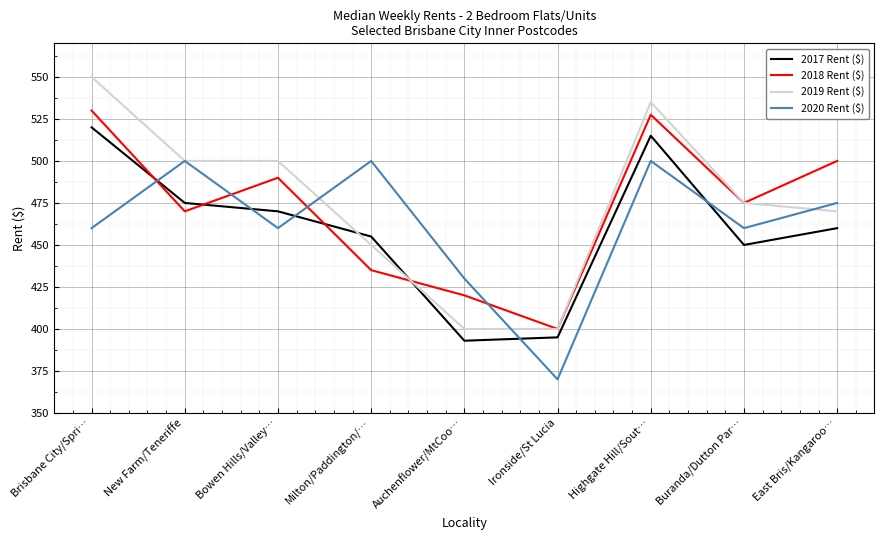

How many lines are shown in the chart?

4